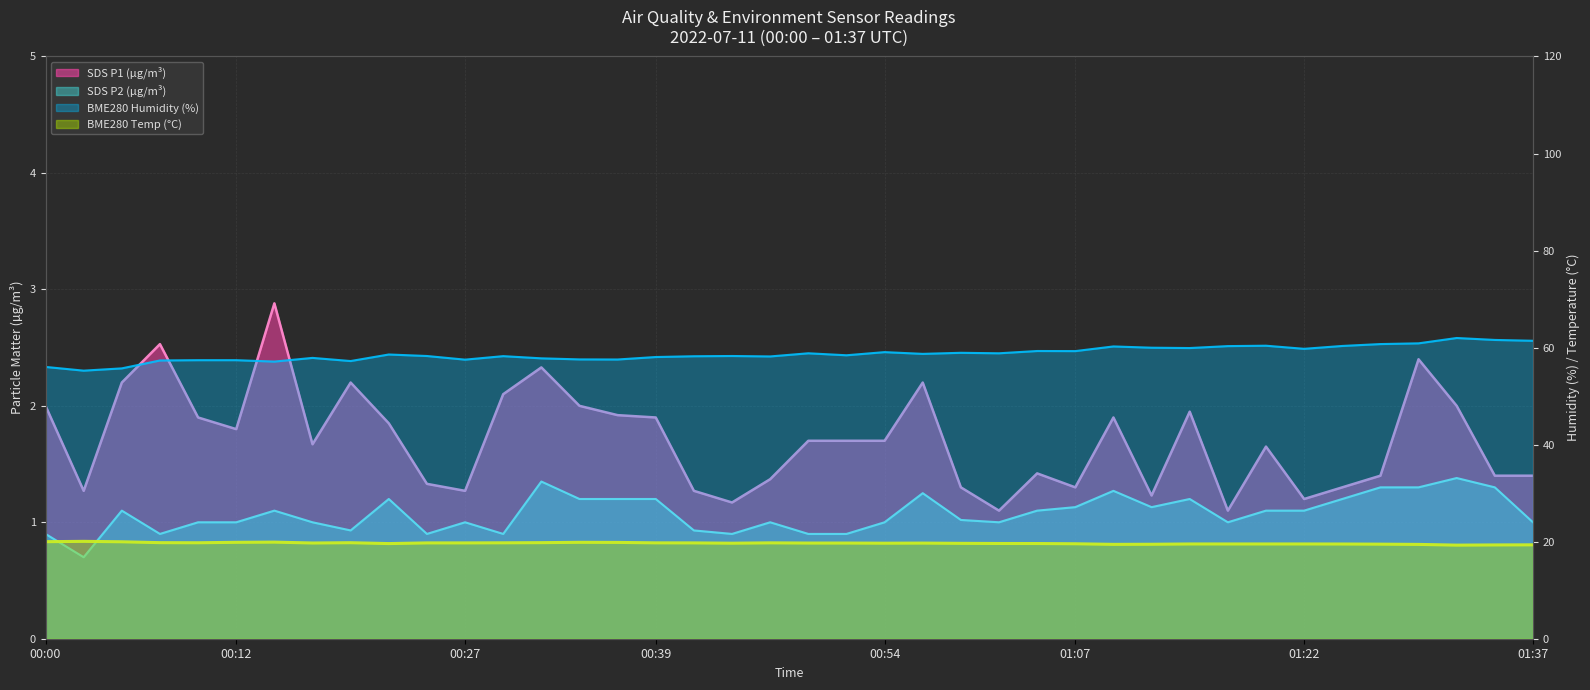

What value does the SDS_P1 series have at 01:32?

2.0